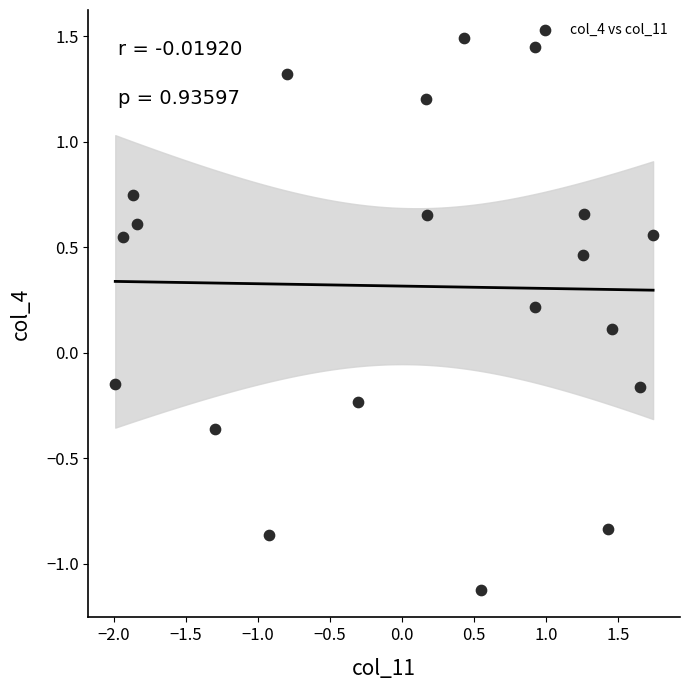

What is the range of Y values (max minus min)?

2.6